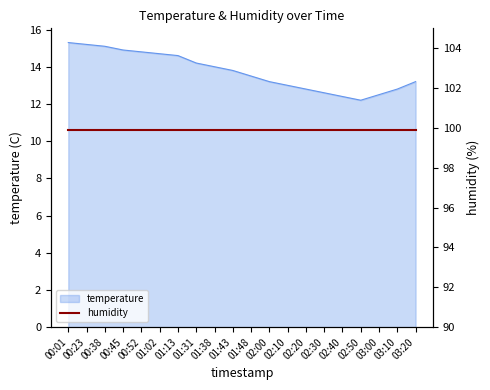

What is the difference between the maximum and second lowest values?

2.9